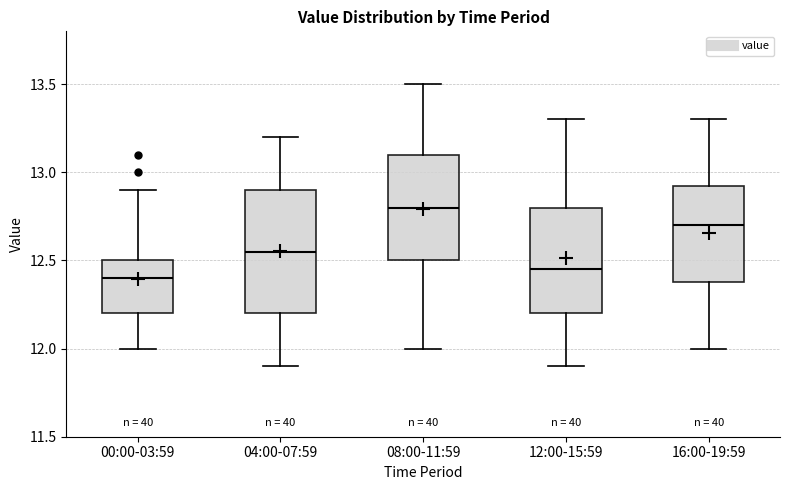

Where does the median line of the box for 12:00-15:59 sit on the y-axis? The values are not printed on the chart, so give them approximately, as read against the axis.

12.45